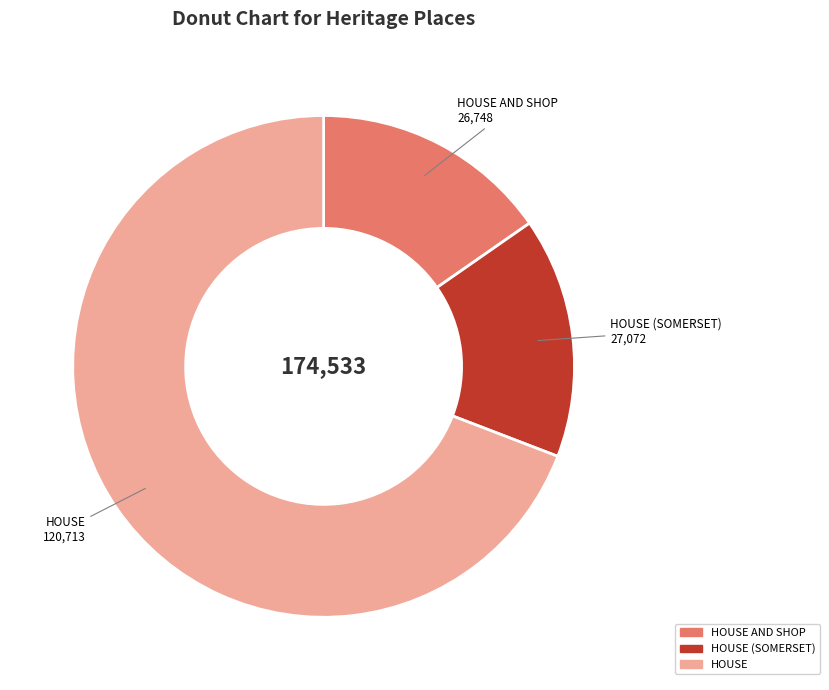

Is there any slice that represents more than half of the pie?

Yes